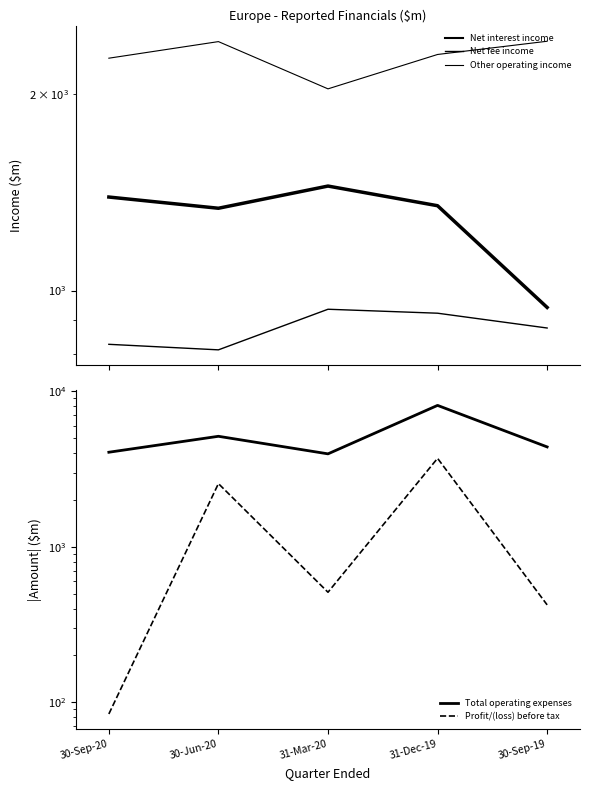

What is the sum of the Total operating expenses values at 30-Sep-19 and 30-Sep-20?

8449